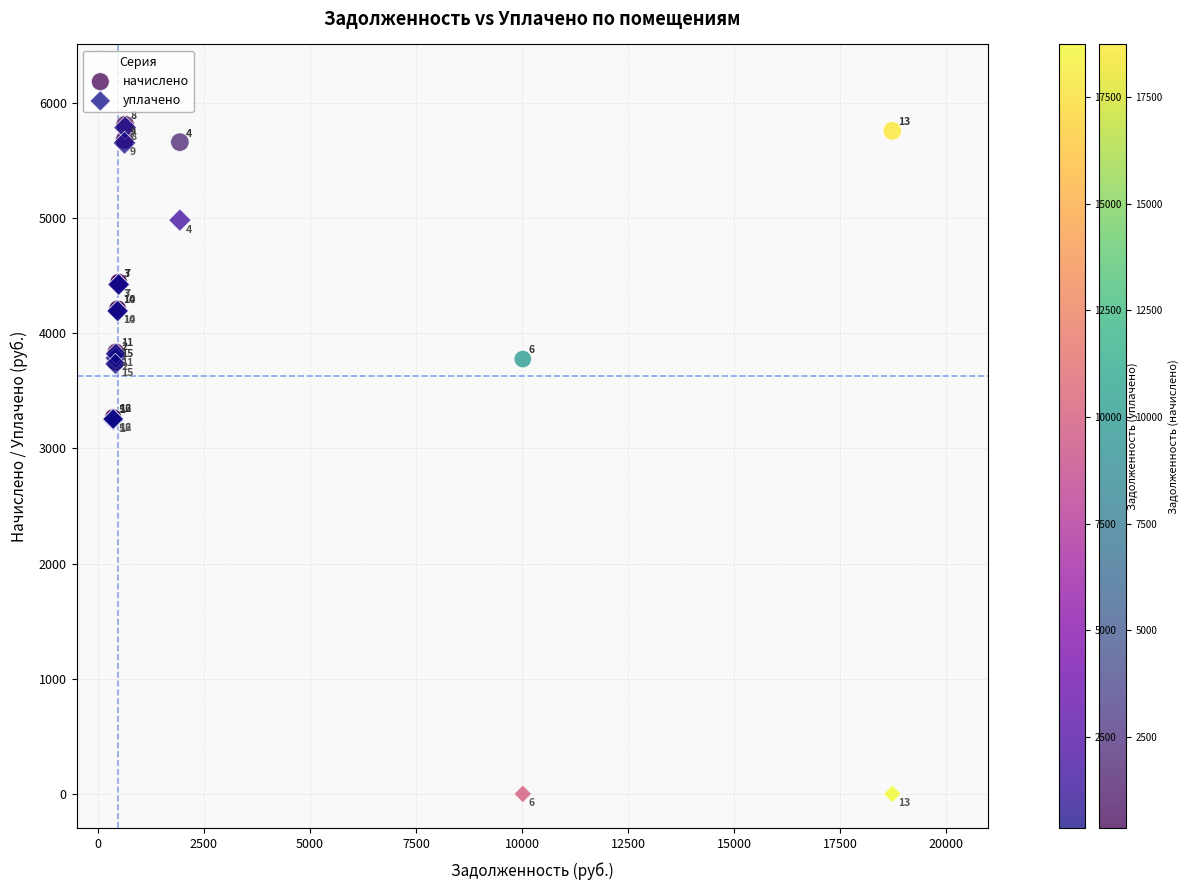

Which series has the widest spread of Y values?

уплачено